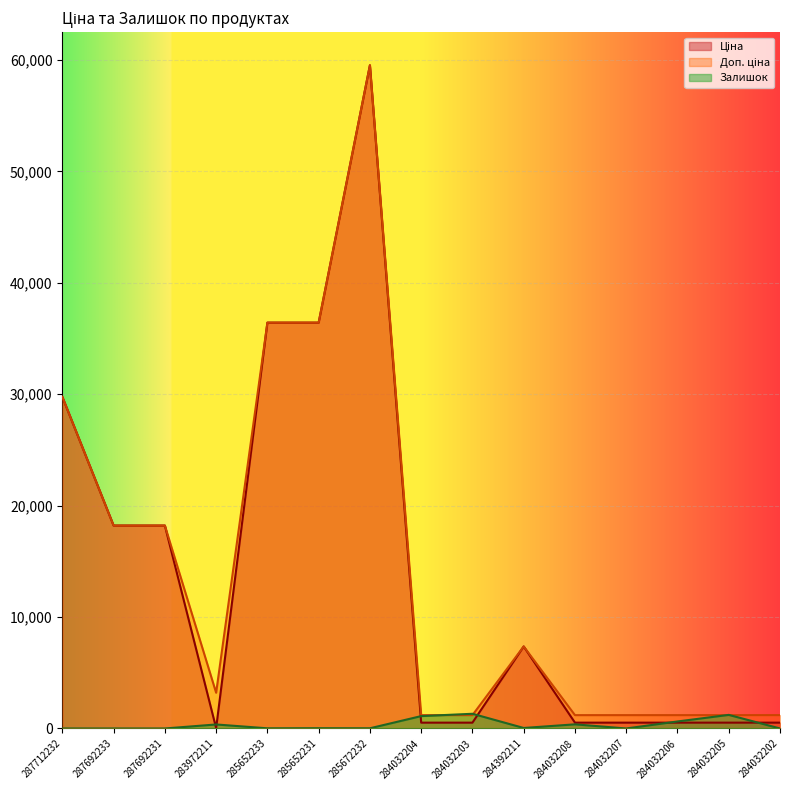

What position from the left is 287692233?

2